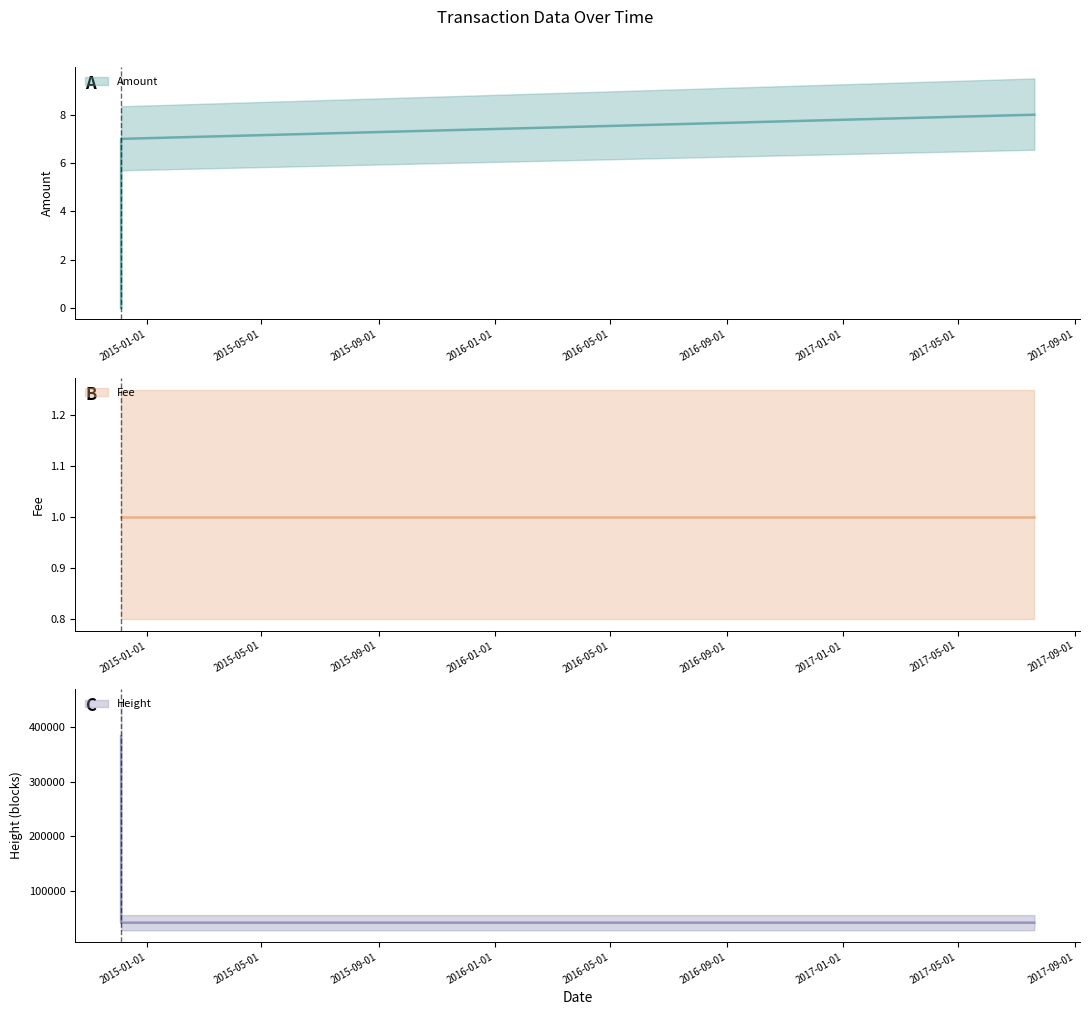

What is the total value across all series at 2014-12-04 14:40:45?

41179